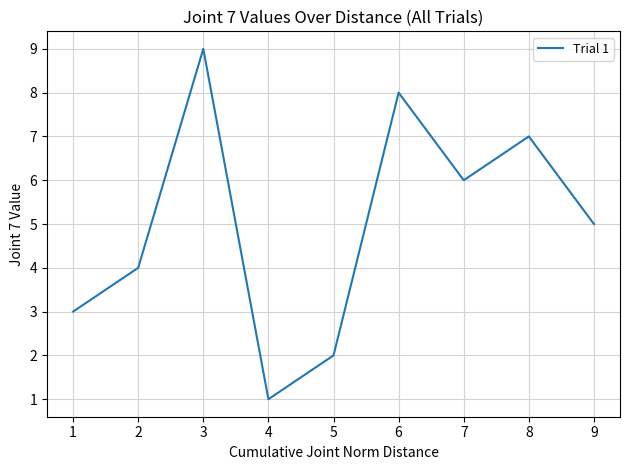

At which label does the data first exceed 5?

3